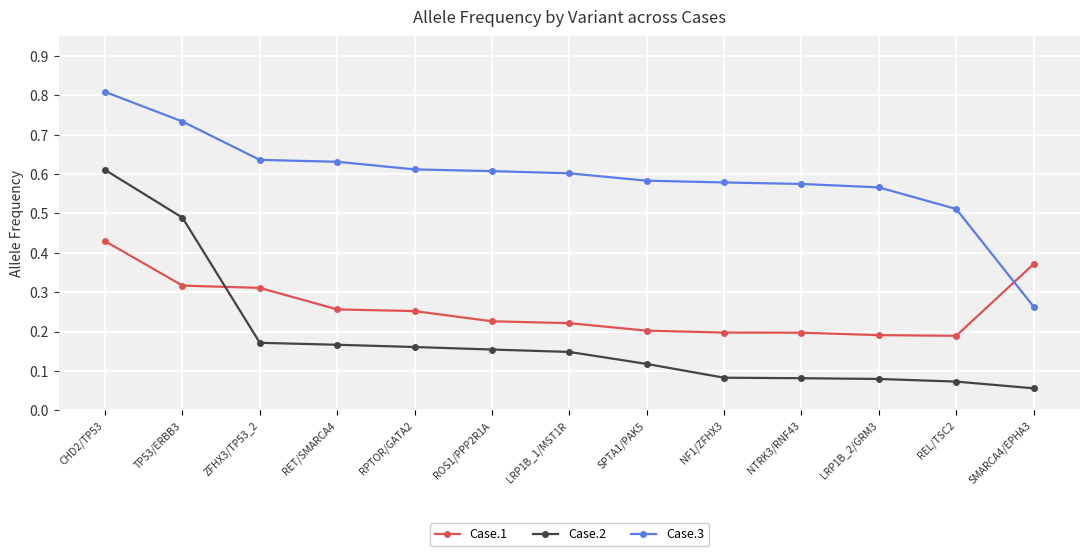

What are all the series names shown in the legend?

Case.1, Case.2, Case.3